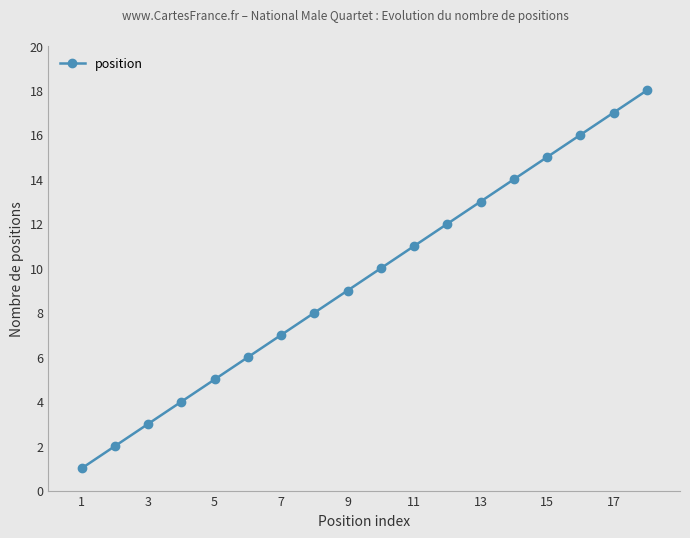

What is the greatest value displayed?

18